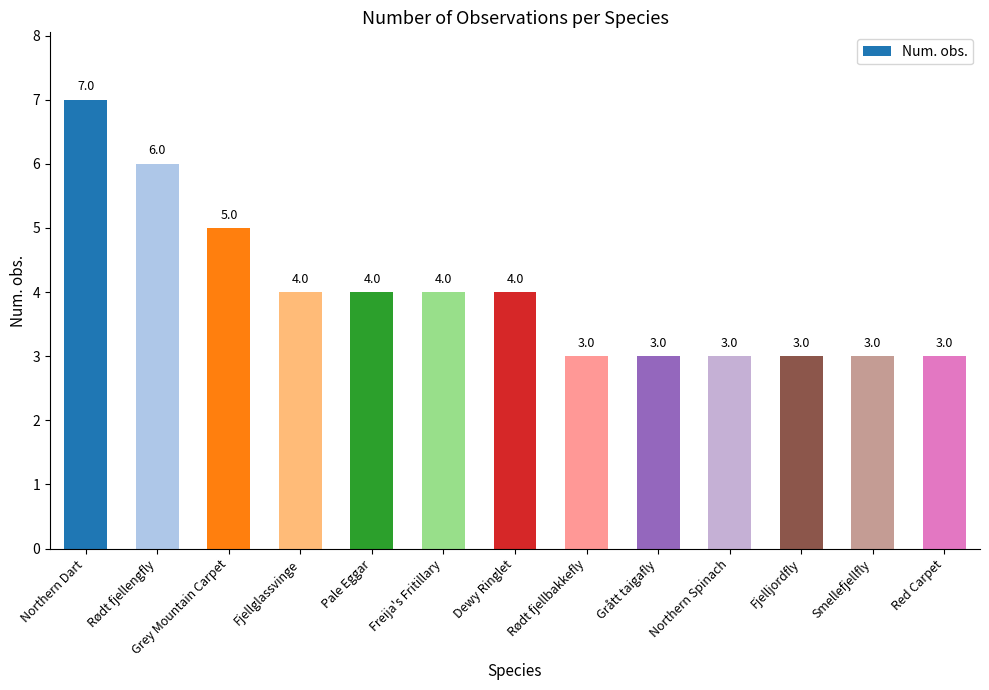

What is the greatest value displayed?

7